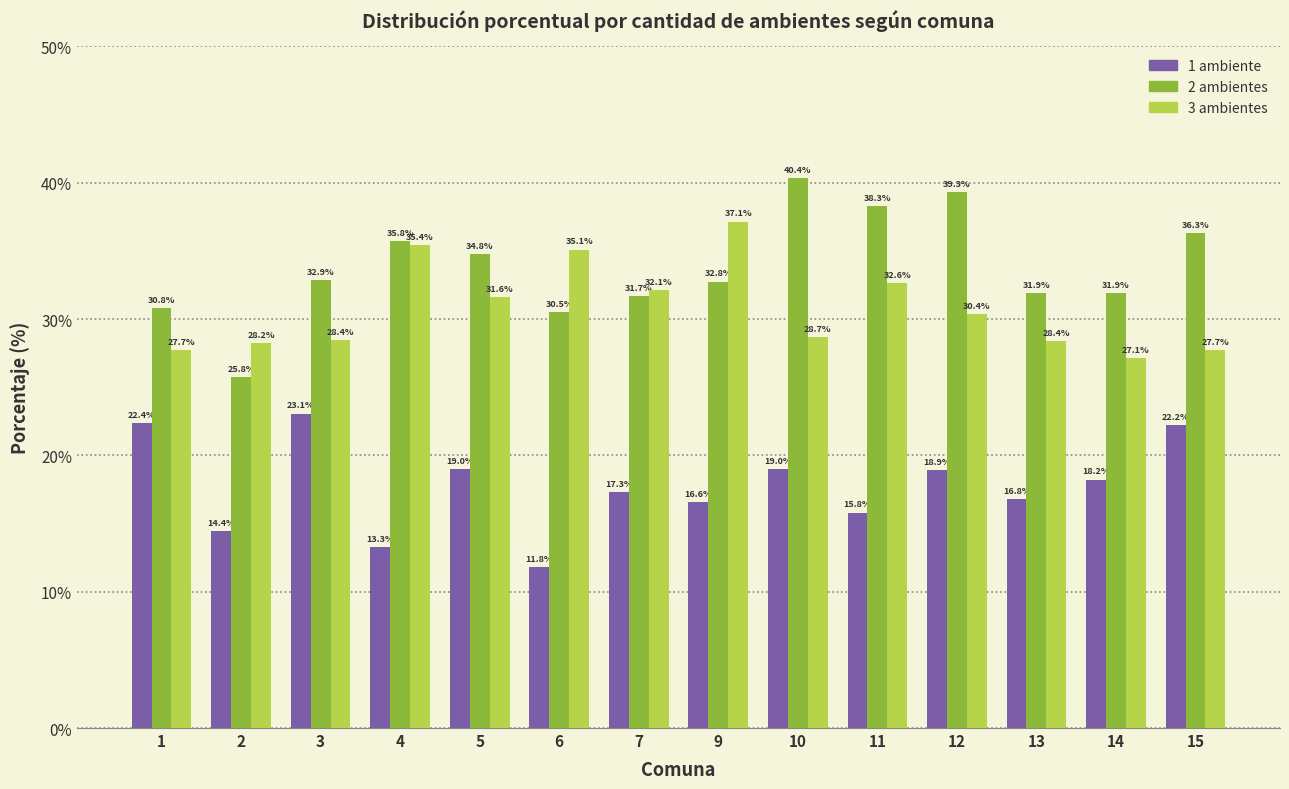

At which category does the chart reach its peak across all series?

10